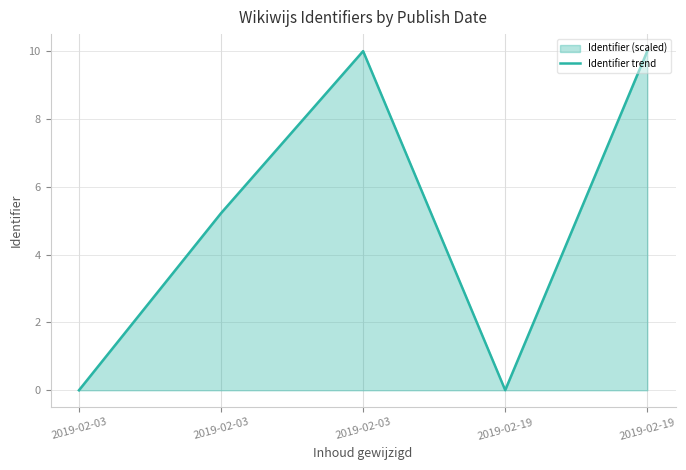

Does the chart display data point markers on the line(s)?

No